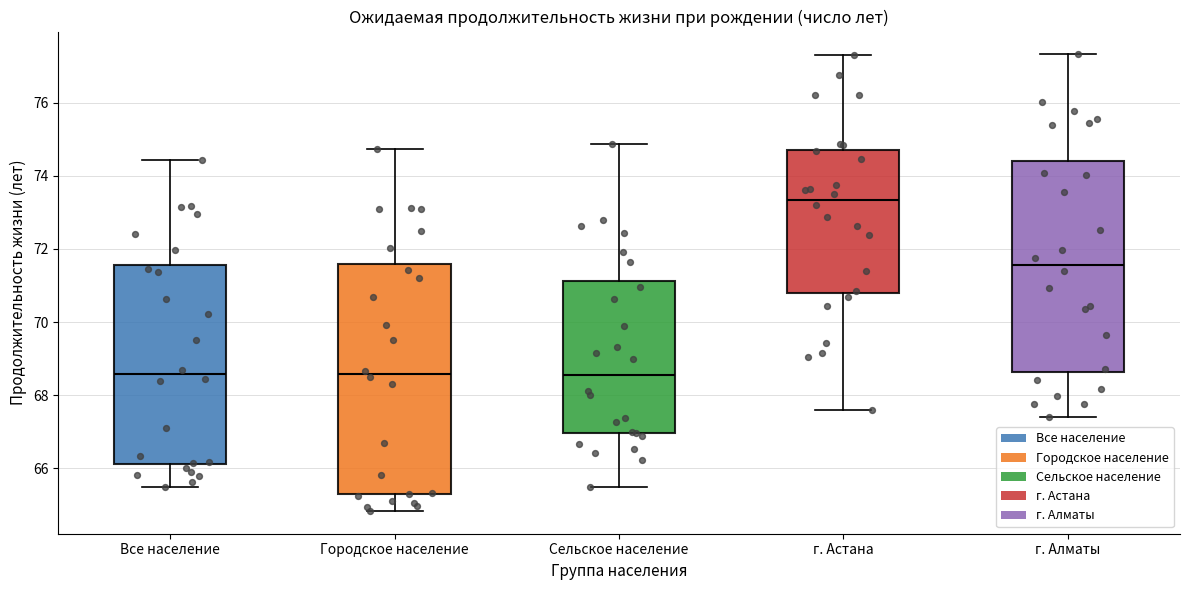

Where does the upper whisker of the box for г. Алматы end on the y-axis? The values are not printed on the chart, so give them approximately, as read against the axis.

77.4